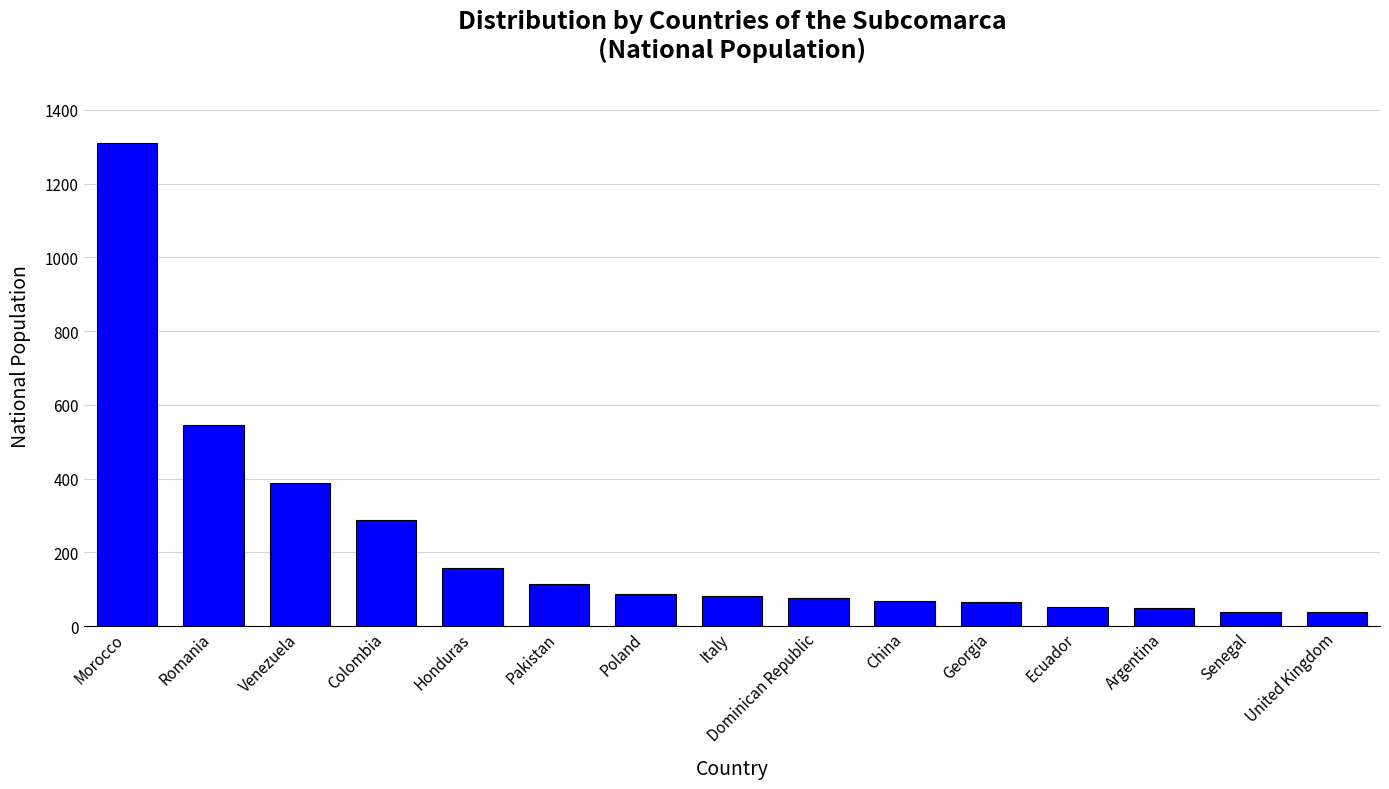

What is the smallest value displayed?

37